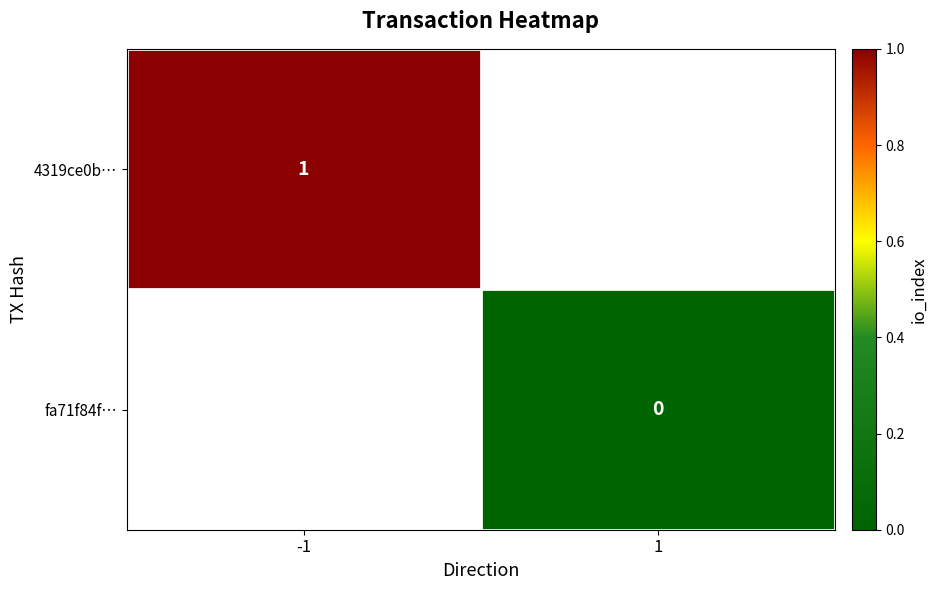

The value of 4319ce0b… at -1 is 1. True or false?

True